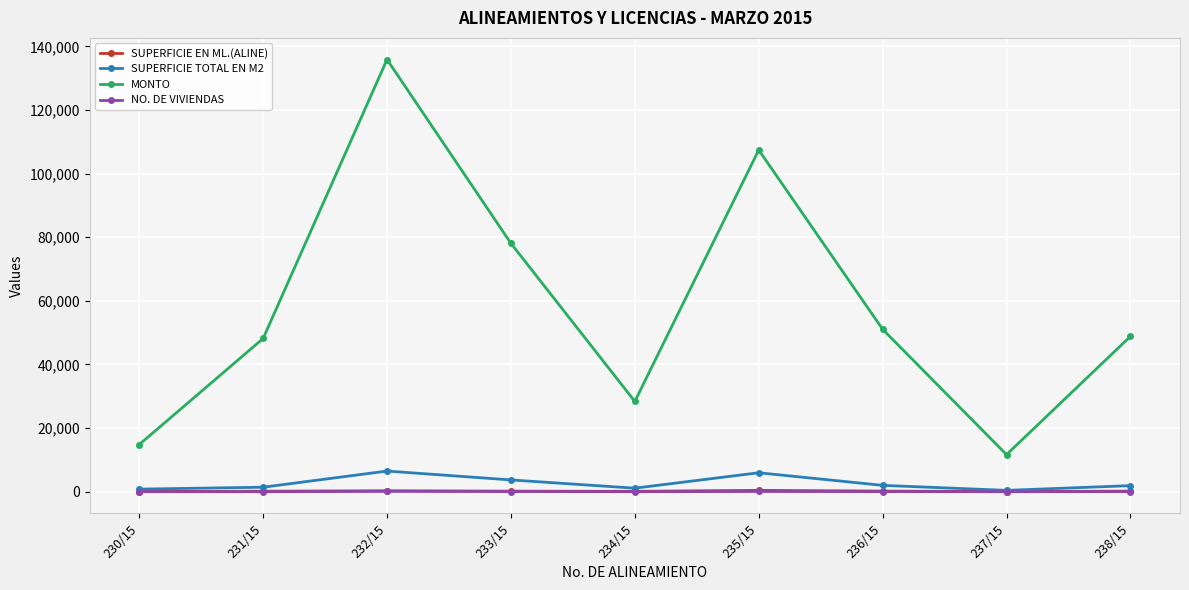

What is the minimum value shown in the chart?

10.0